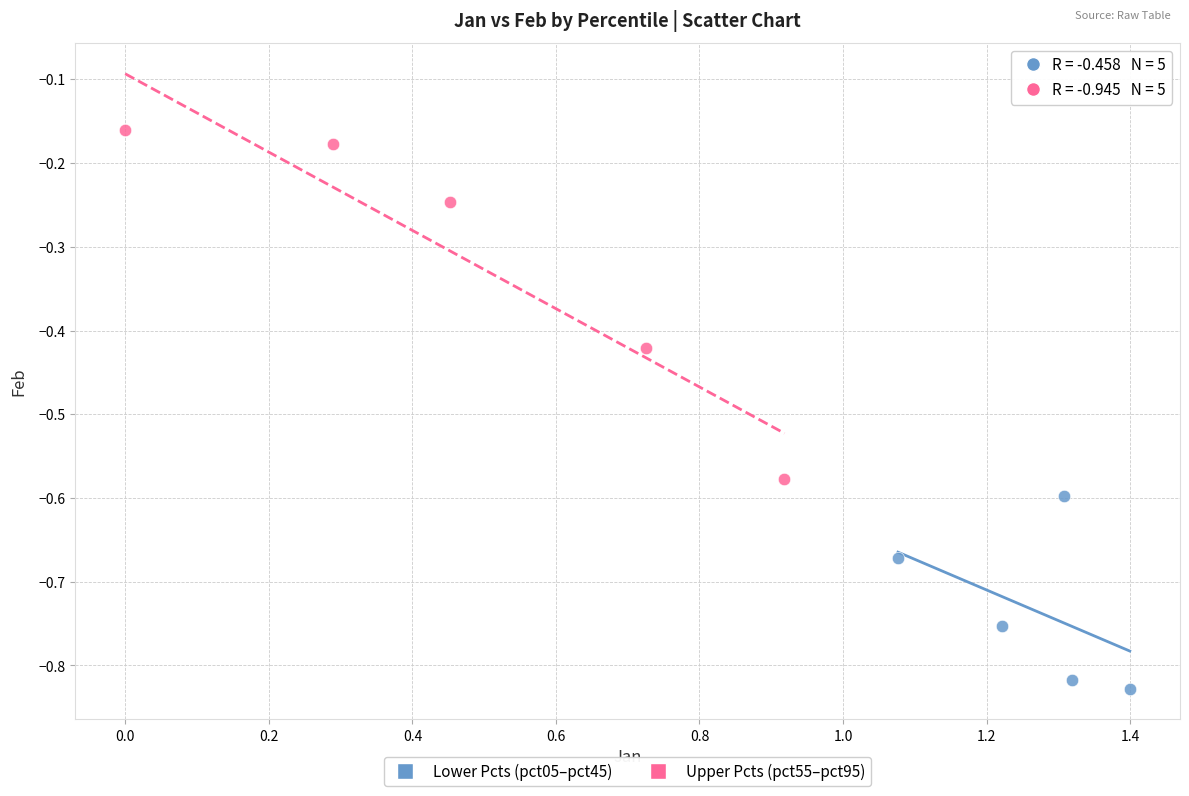

Which series contains the highest Y value?

Upper Pcts (pct55–pct95)